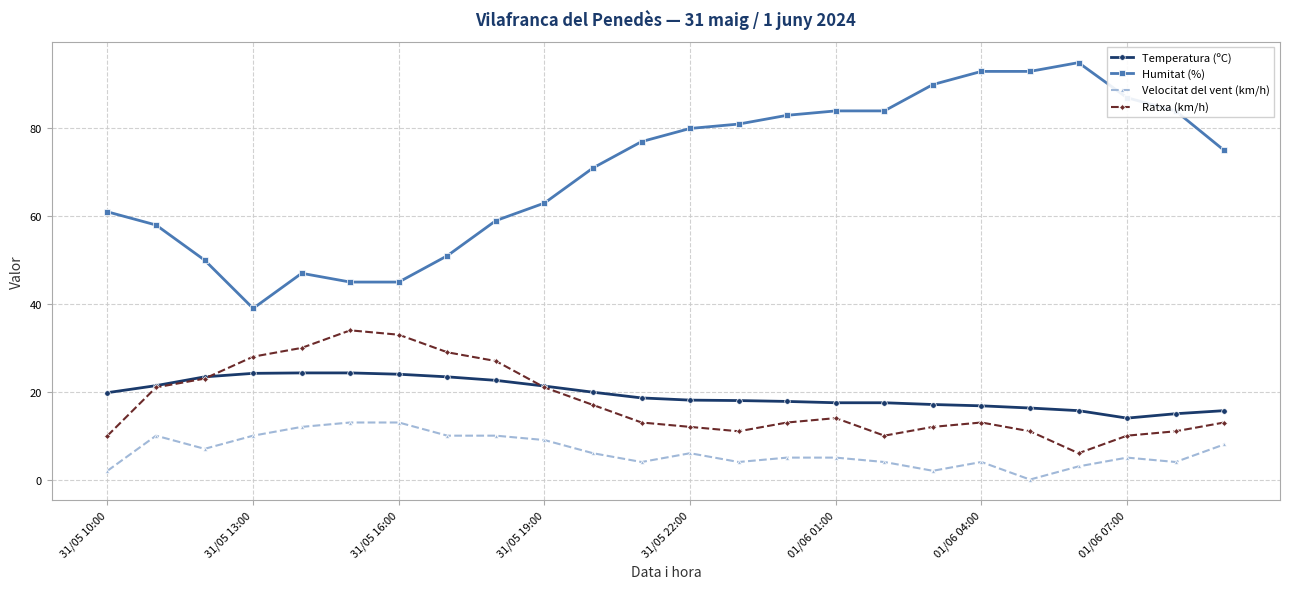

What is the highest value of the Temperatura (ºC) series?

24.3